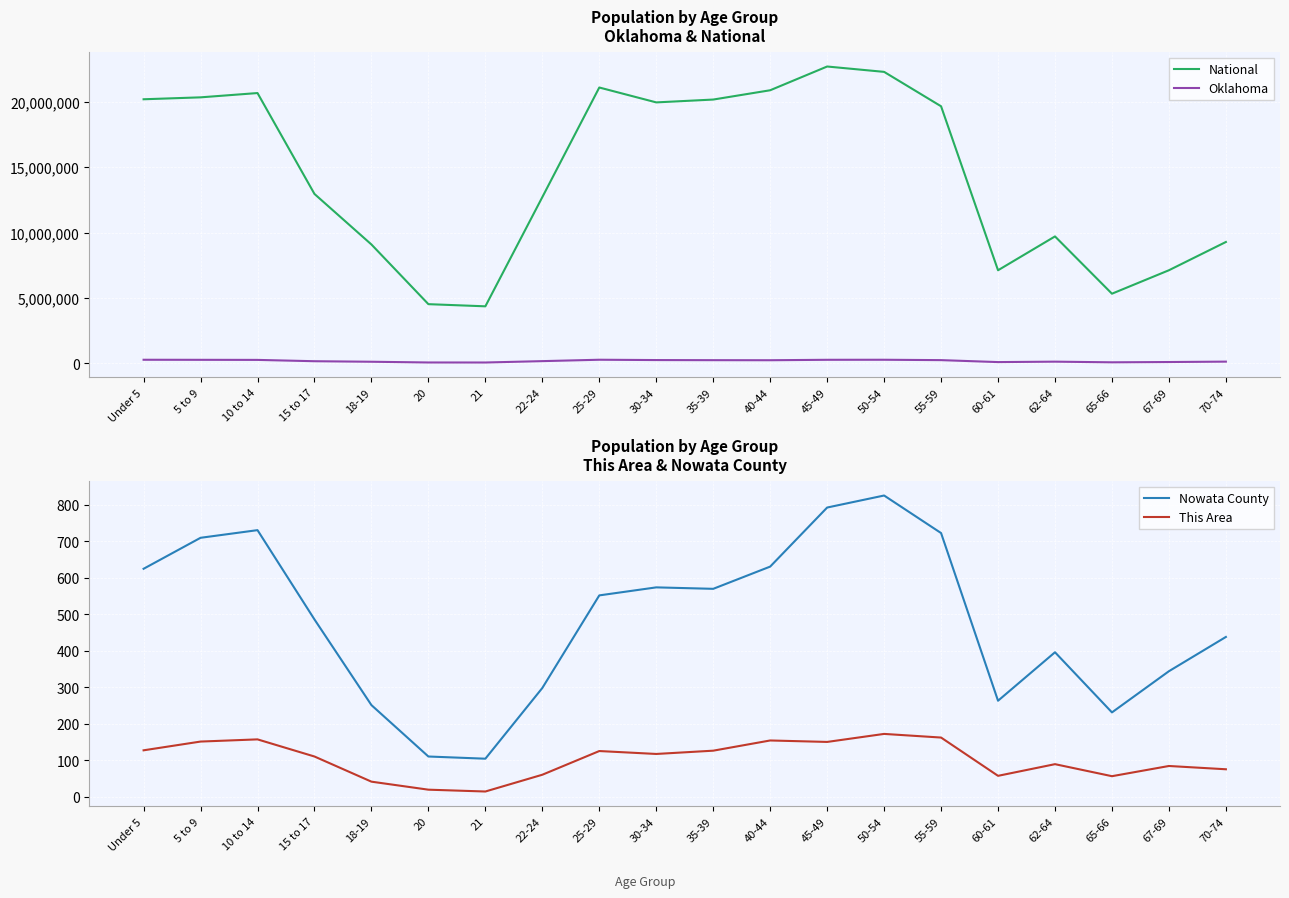

Rank the series at 55-59 from lowest to highest value.

This Area, Nowata County, Oklahoma, National